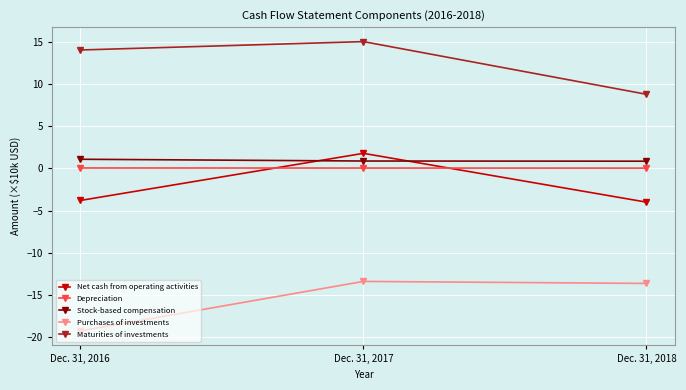

Which series has the widest spread of values?

Maturities of investments